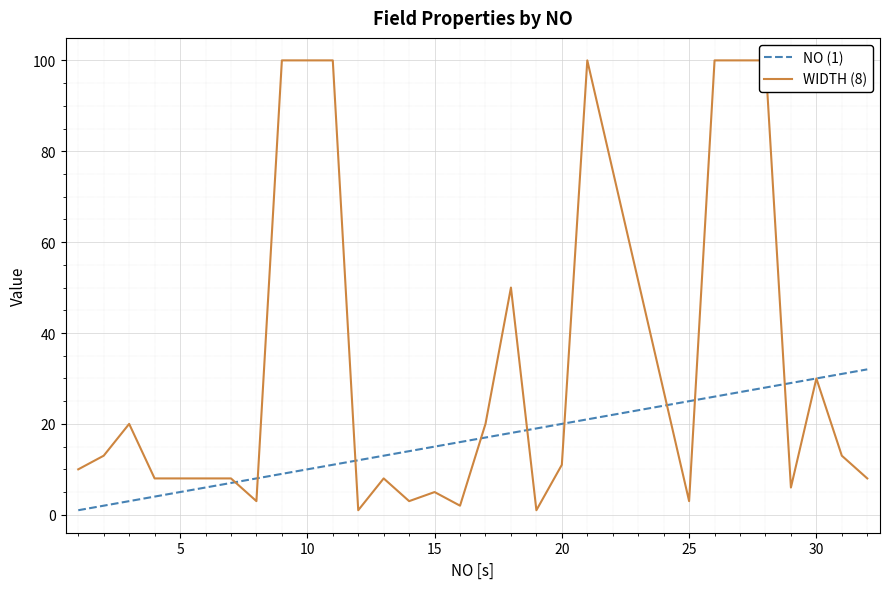

What is the sum of all NO (1) values?

448